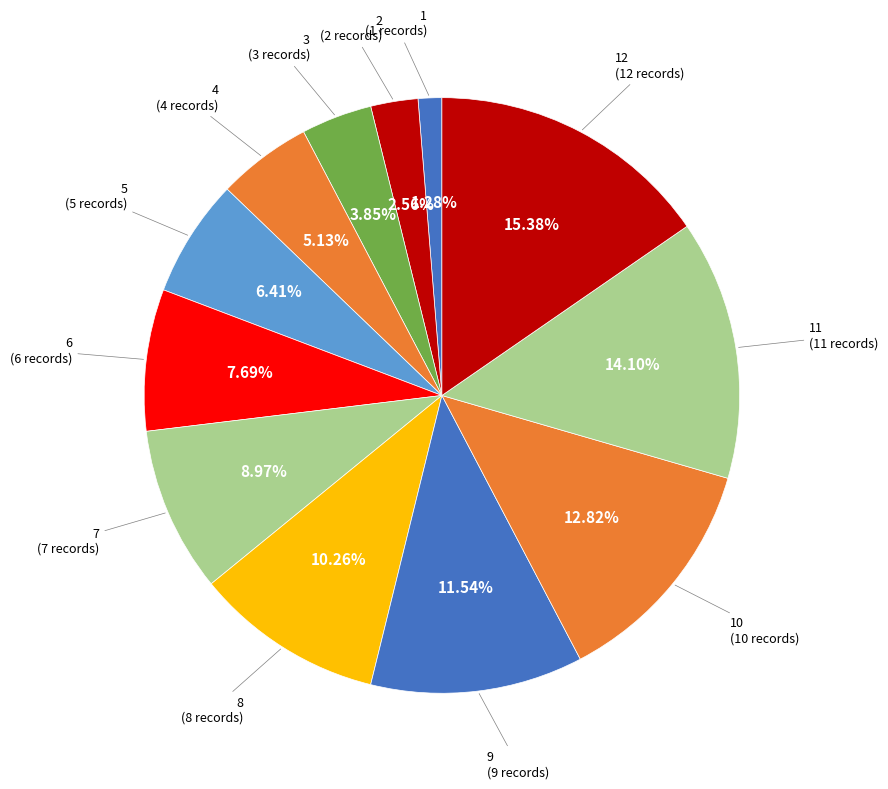

Is there any slice that represents more than half of the pie?

No